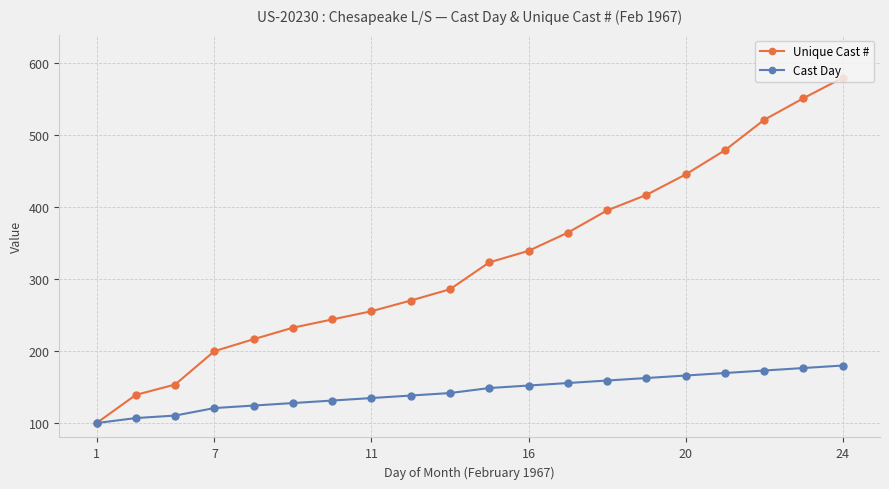

Which series has the largest total across all categories?

Unique Cast #